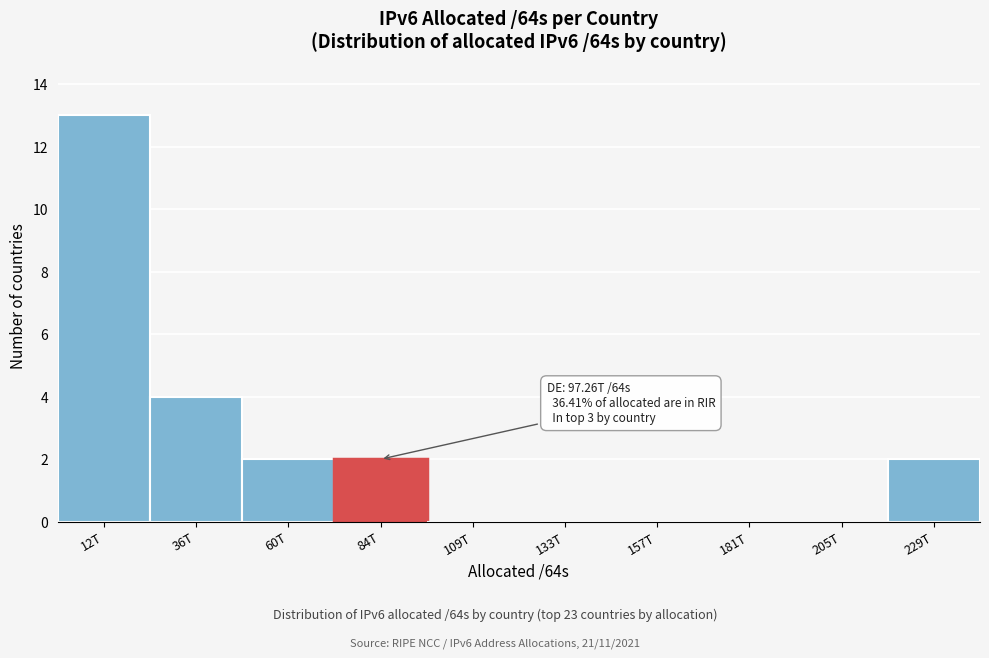

Reading right to left, extract all data points from this chart.

229T=2	205T=0	181T=0	157T=0	133T=0	109T=0	84T=2	60T=2	36T=4	12T=13